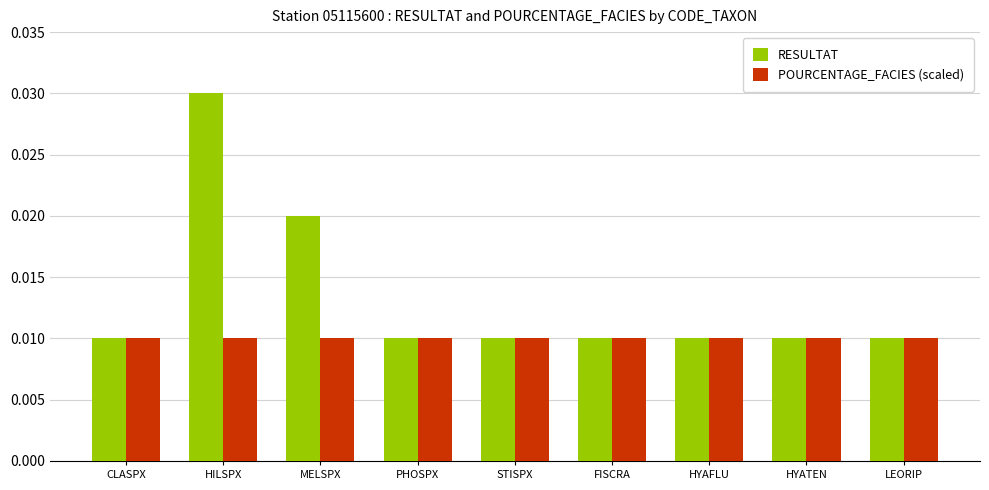

Rank the series by their average value, from lowest to highest.

POURCENTAGE_FACIES (scaled), RESULTAT